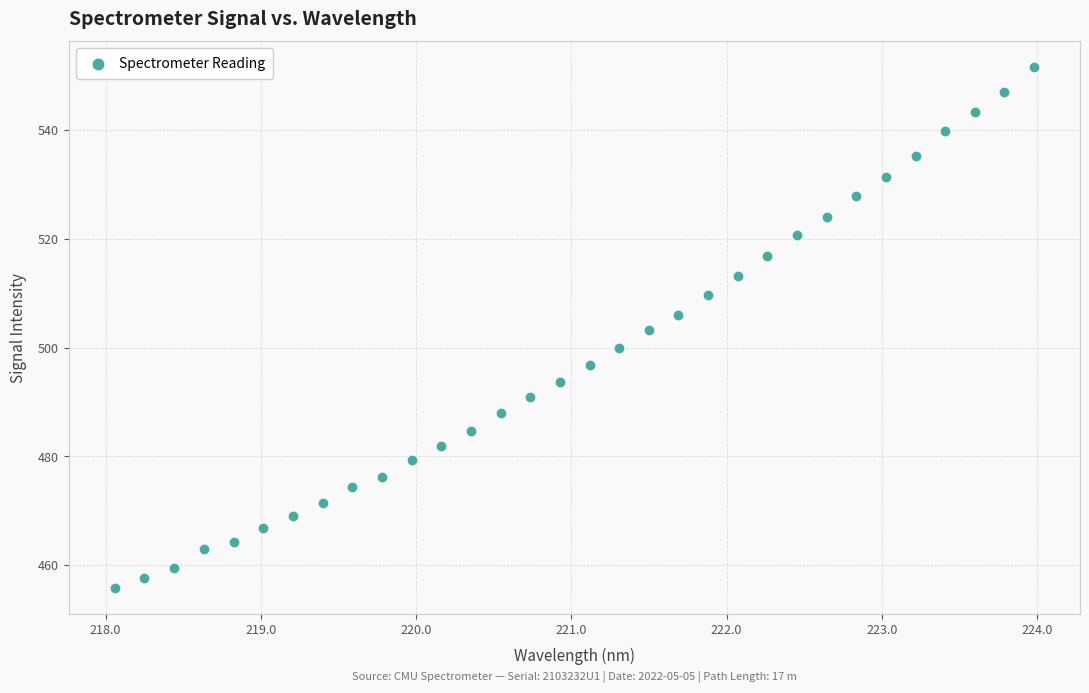

What is the range of X values (max minus min)?

5.9